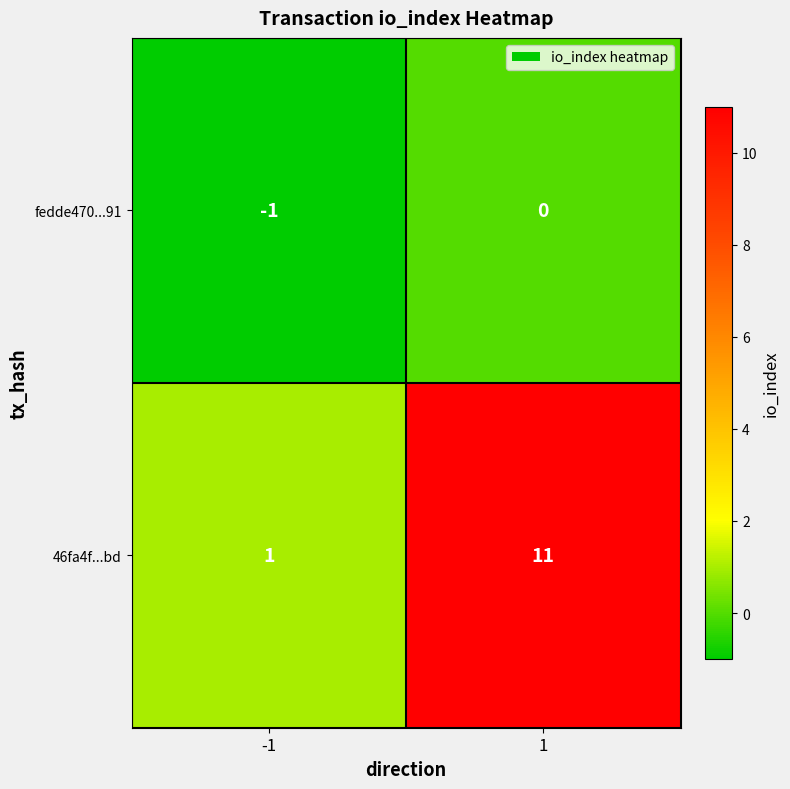

Which series has the largest range (max minus min)?

46fa4f...bd